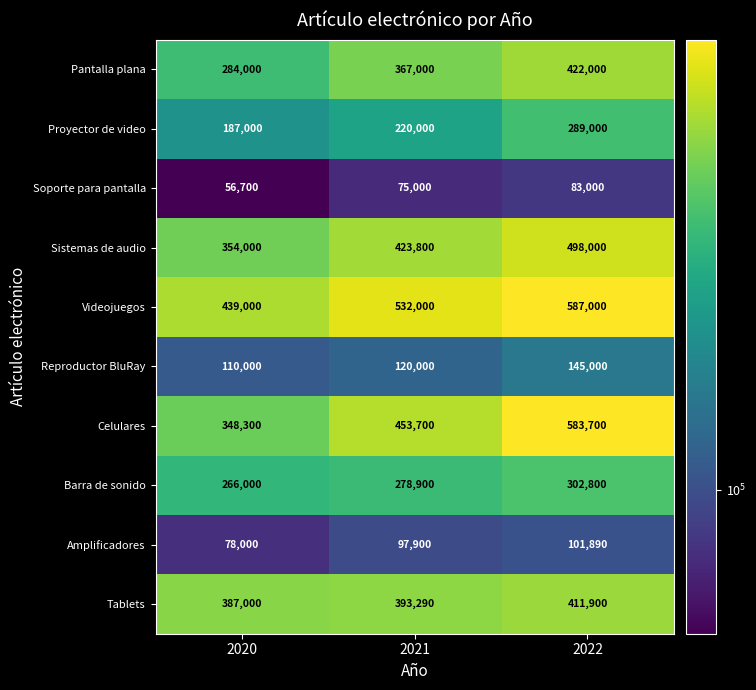

Which series has the largest total across all categories?

Videojuegos